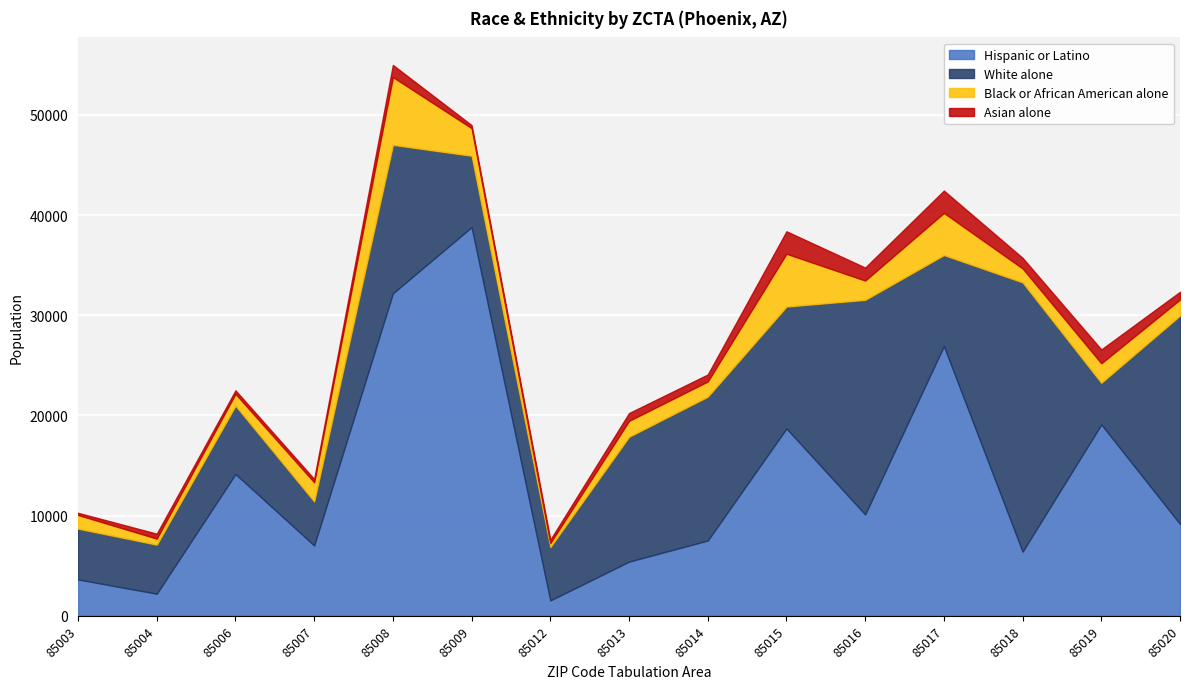

The value of White alone at 85006 is 6826. True or false?

True